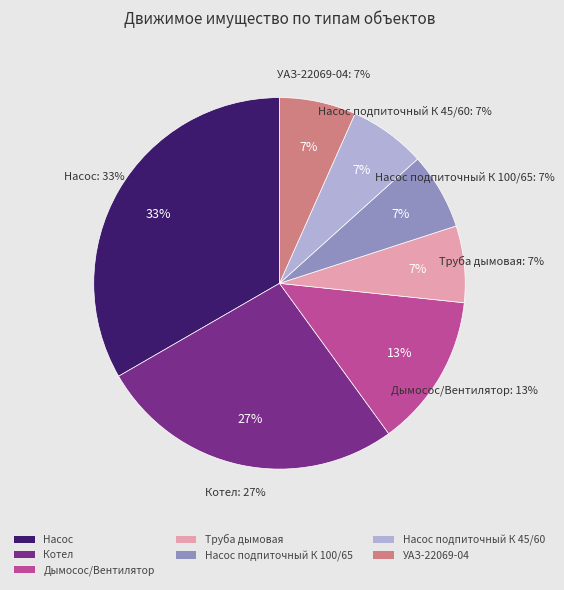

The Насос подпиточный К 100/65 slice represents 18% of the pie. True or false?

False